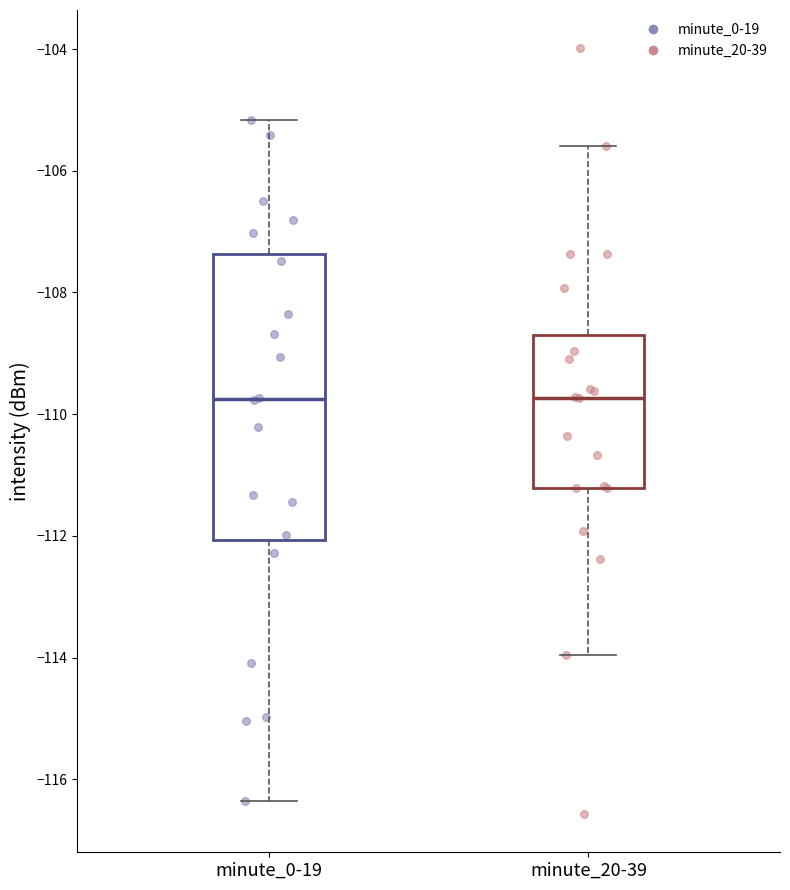

Reading left to right, read every box against the y-axis: the position of its median line, the range the box covers, and the ends of its whiskers. The values are not printed on the chart, so give them approximately, as read against the axis.

minute_0-19: median -109.8, box -112.0 to -107.4, whiskers -116.4 to -105.2
minute_20-39: median -109.8, box -111.2 to -108.8, whiskers -114.0 to -105.6